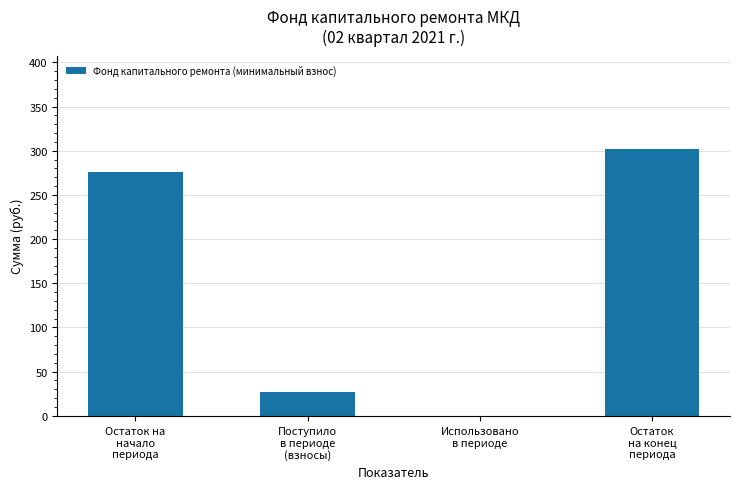

The chart shows a value of 146.2 at Остаток
на конец
периода. True or false?

False